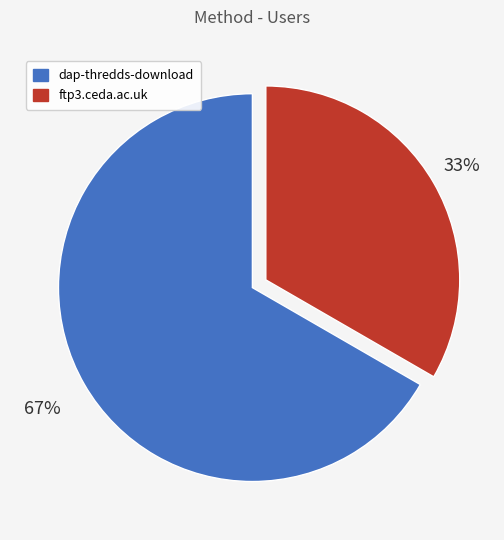

To the nearest percent, what portion does ftp3.ceda.ac.uk represent?

33%